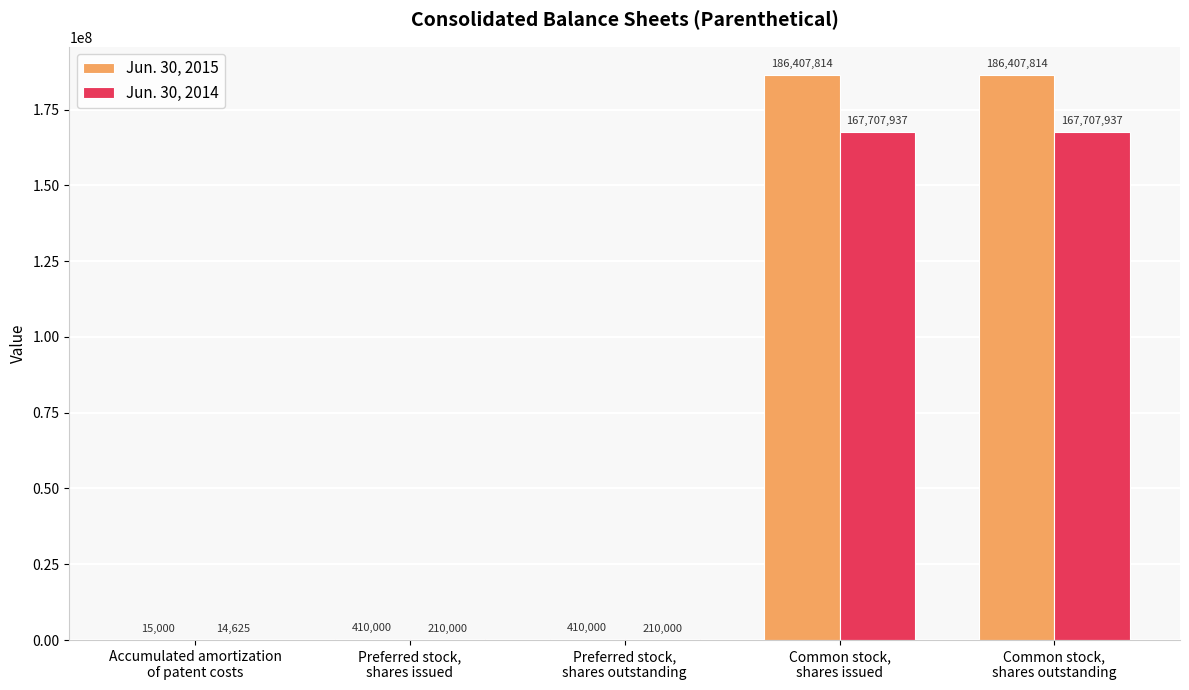

How many groups of bars are there?

5